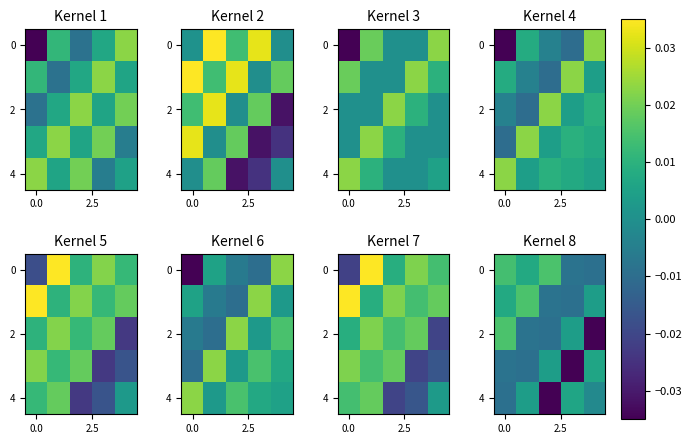

Which label corresponds to the largest value in the chart?

2